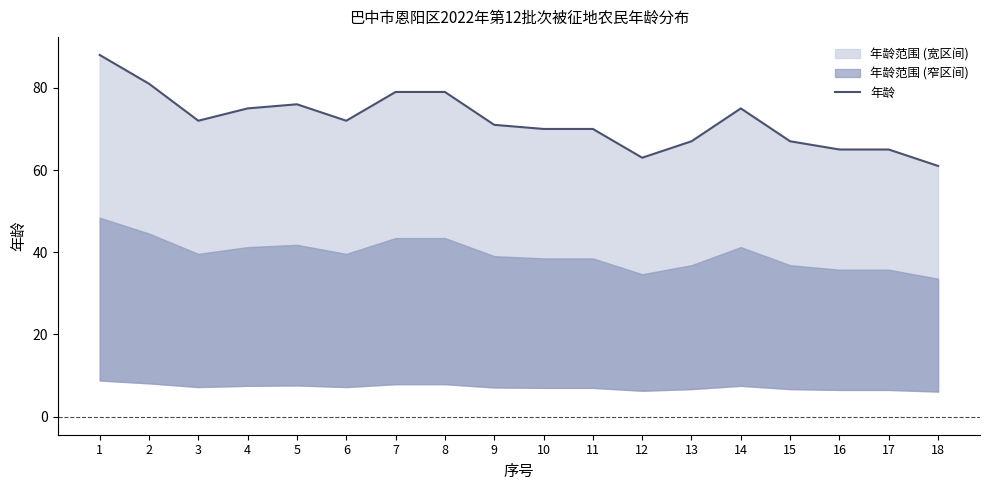

What is the value of the 4th point from the left?

75